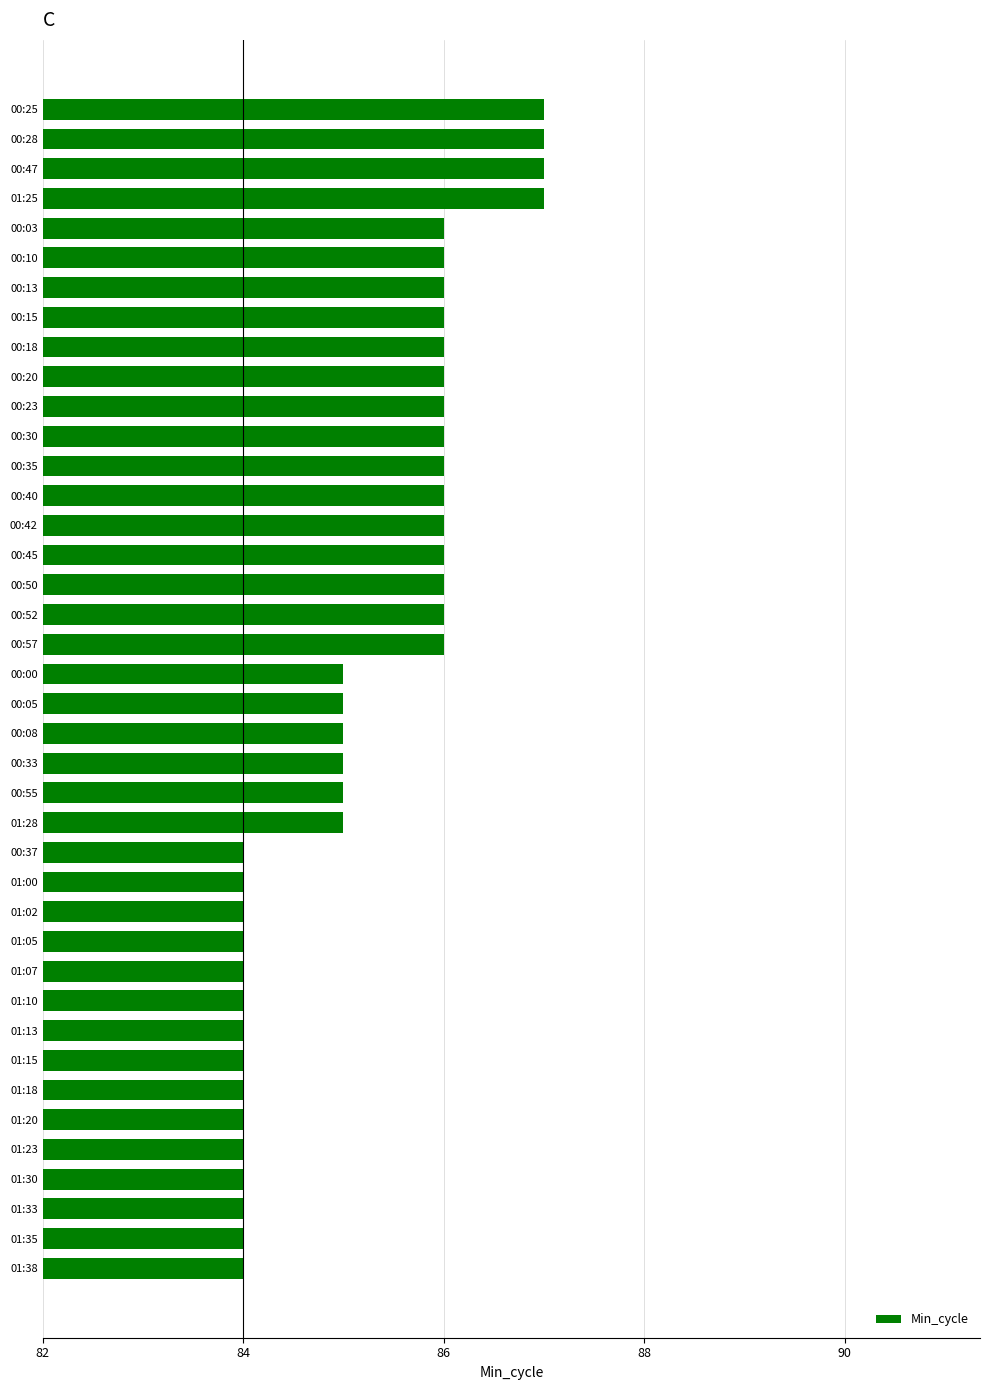

What is the change in value from 01:25 to 01:10?

-3